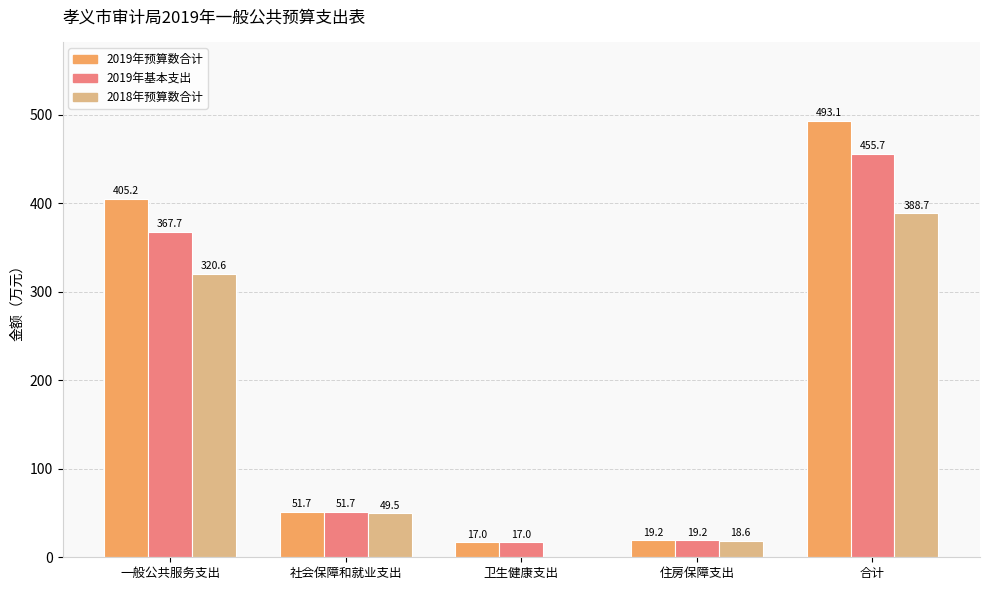

At which category is the sum across all series the highest?

合计